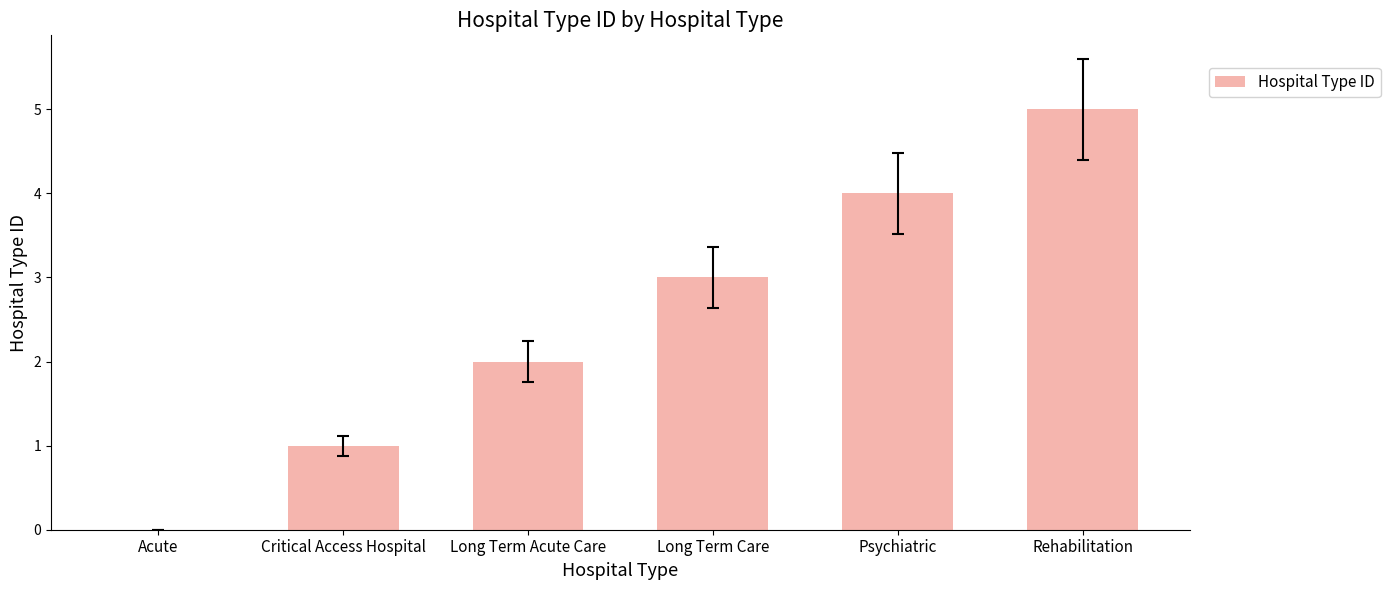

Where is the data nearest to the value 2?

Long Term Acute Care